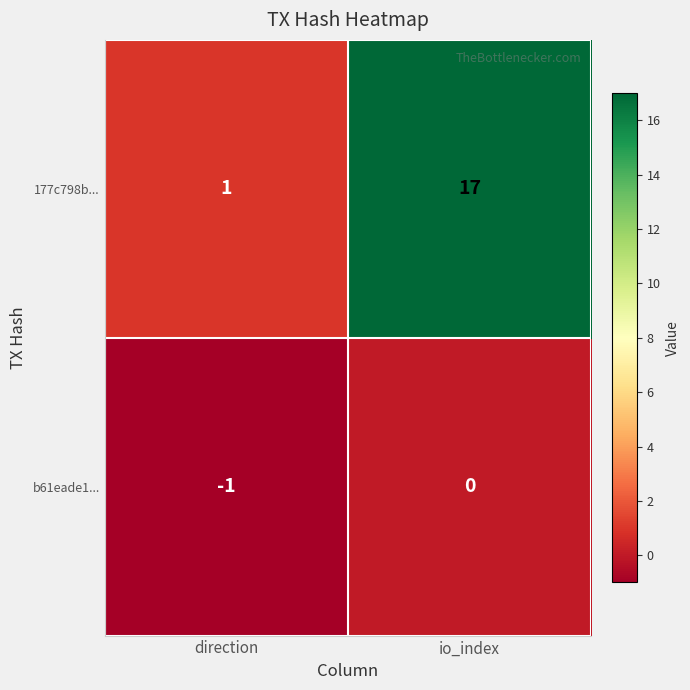

Reading left to right, extract all data points from this chart.

177c798b...: direction=1	io_index=17
b61eade1...: direction=-1	io_index=0